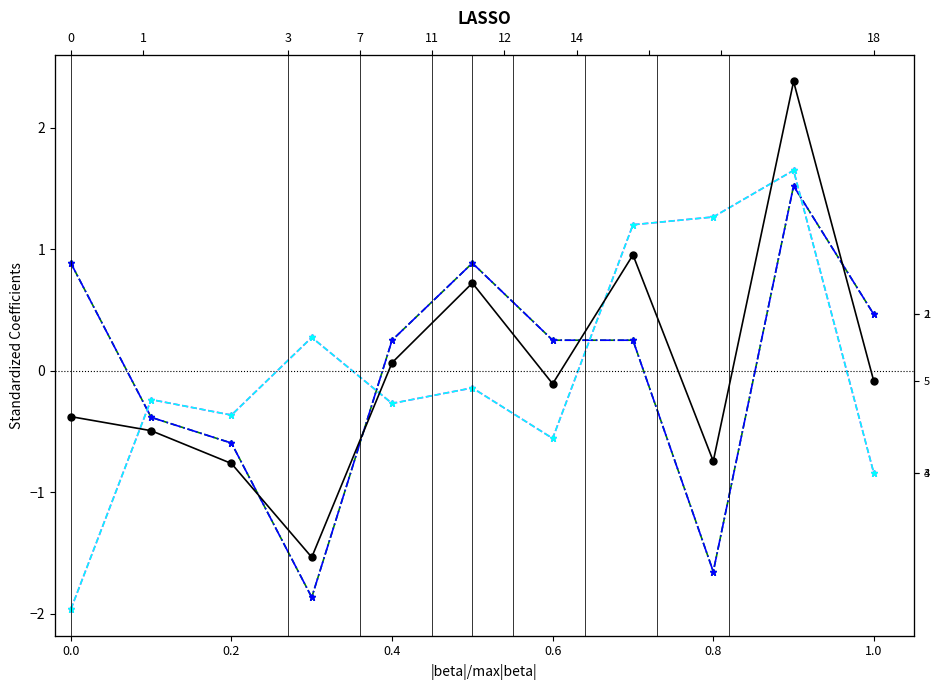

Which series has the largest range (max minus min)?

总成绩